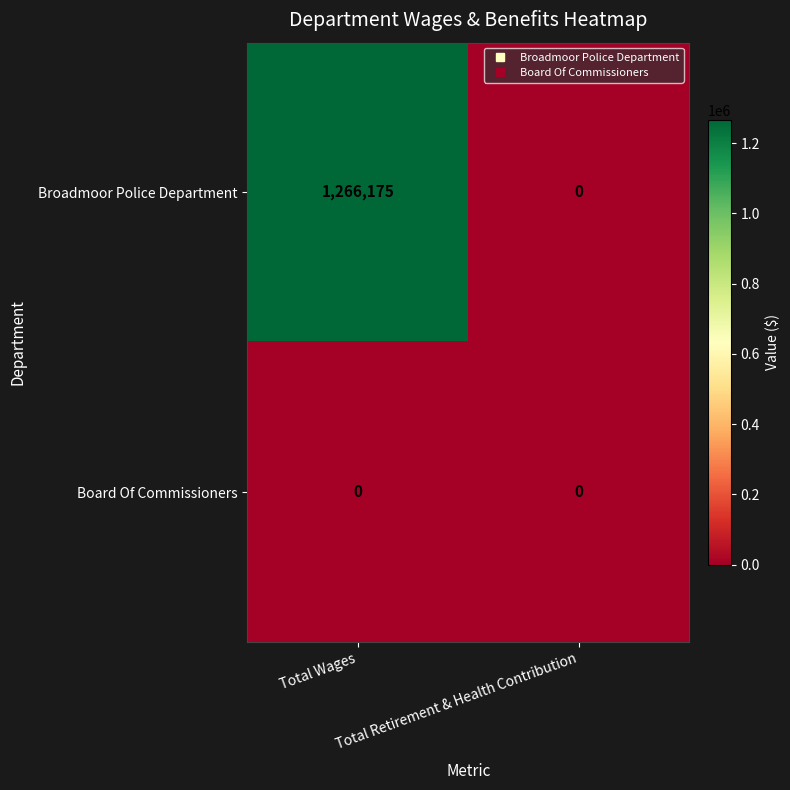

Which series has the widest spread of values?

Broadmoor Police Department